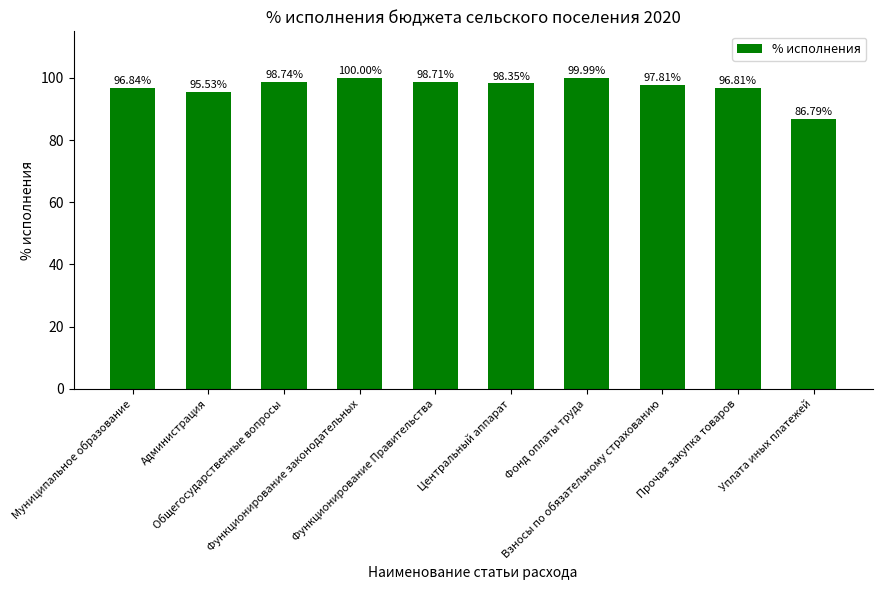

Rank the categories by value from highest to lowest.

Функционирование законодательных, Фонд оплаты труда, Общегосударственные вопросы, Функционирование Правительства, Центральный аппарат, Взносы по обязательному страхованию, Муниципальное образование, Прочая закупка товаров, Администрация, Уплата иных платежей